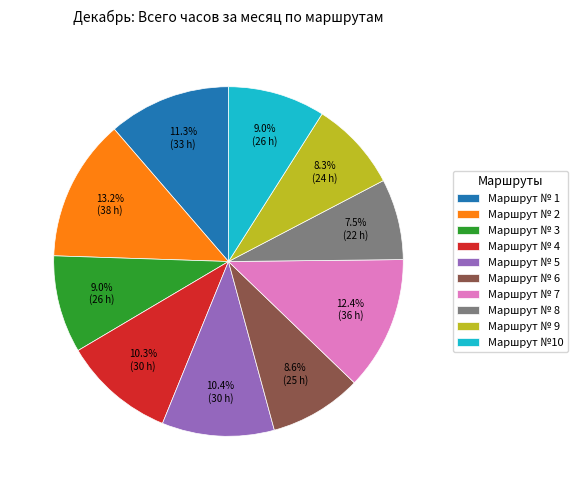

Does any single category account for the majority?

No